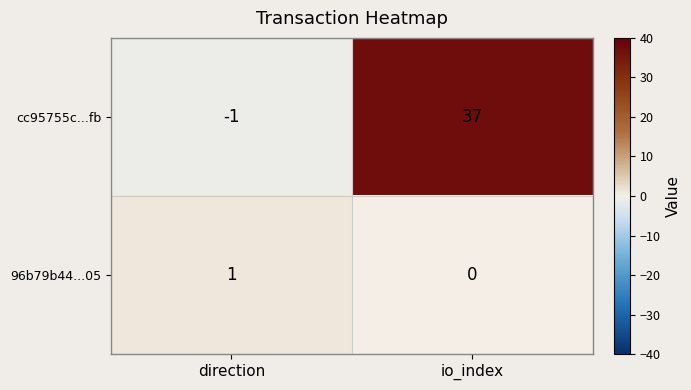

Which series changed the most between direction and io_index?

cc95755c...fb